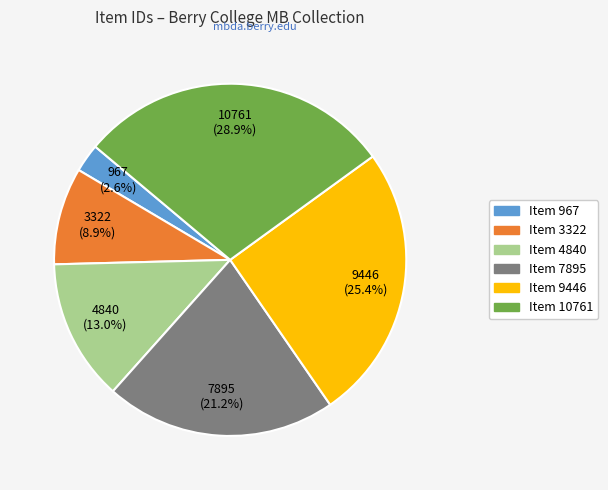

Rank the categories by value from highest to lowest.

Item 10761, Item 9446, Item 7895, Item 4840, Item 3322, Item 967